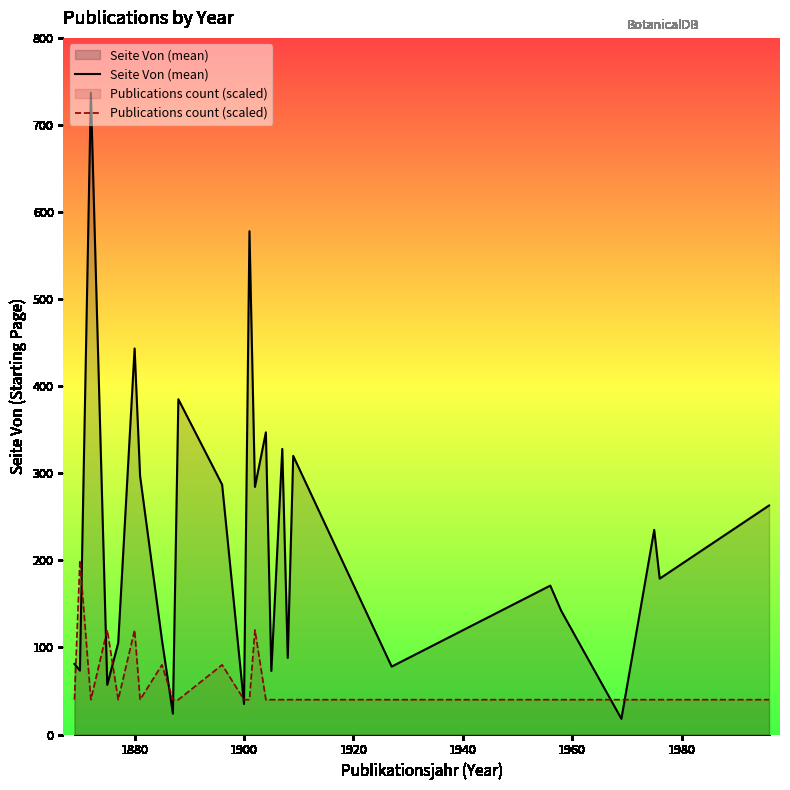

Which series has the largest range (max minus min)?

Seite Von (mean)